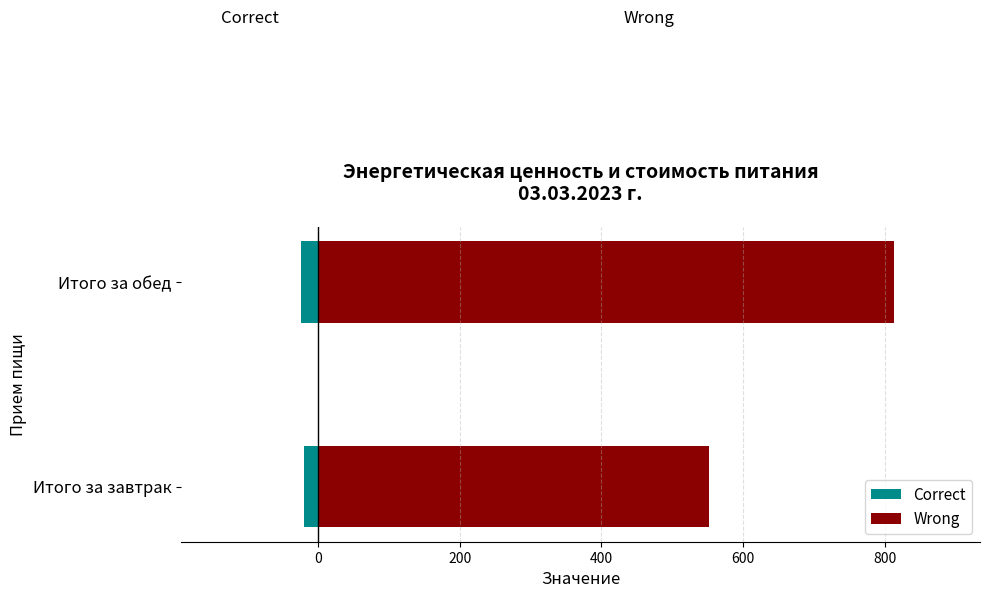

How many groups of bars are there?

2